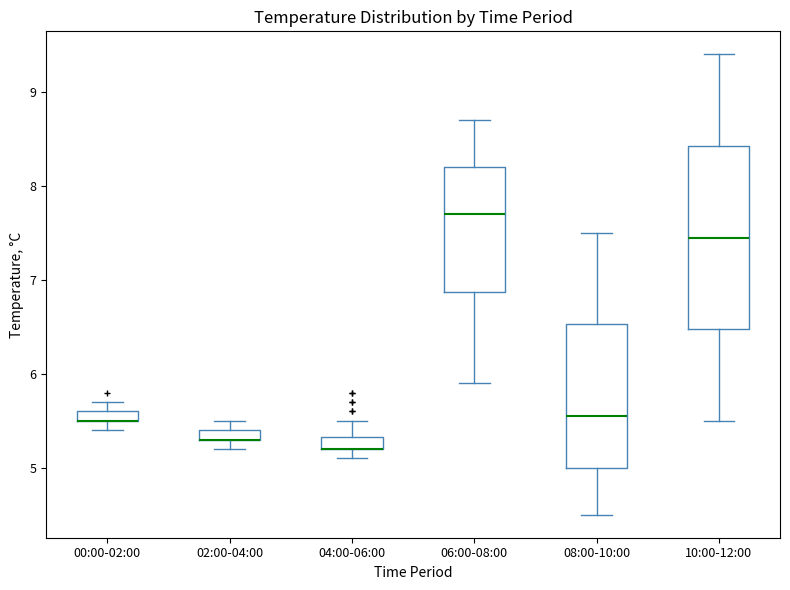

Which box is the tallest, from its lower edge to its upper edge?

10:00-12:00